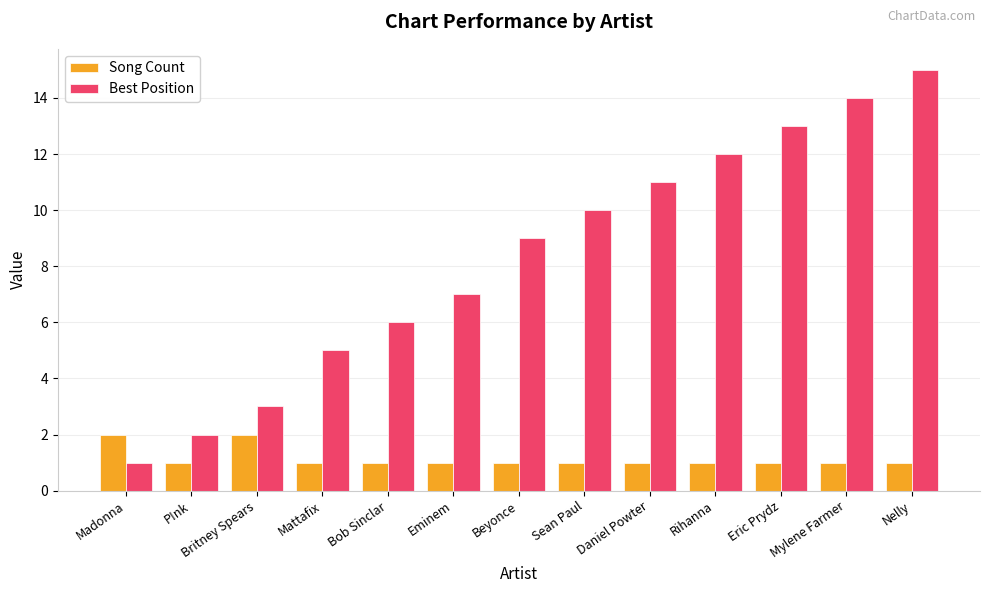

Reading left to right, list all the values displayed in this chart.

Song Count: 2	1	2	1	1	1	1	1	1	1	1	1	1
Best Position: 1	2	3	5	6	7	9	10	11	12	13	14	15